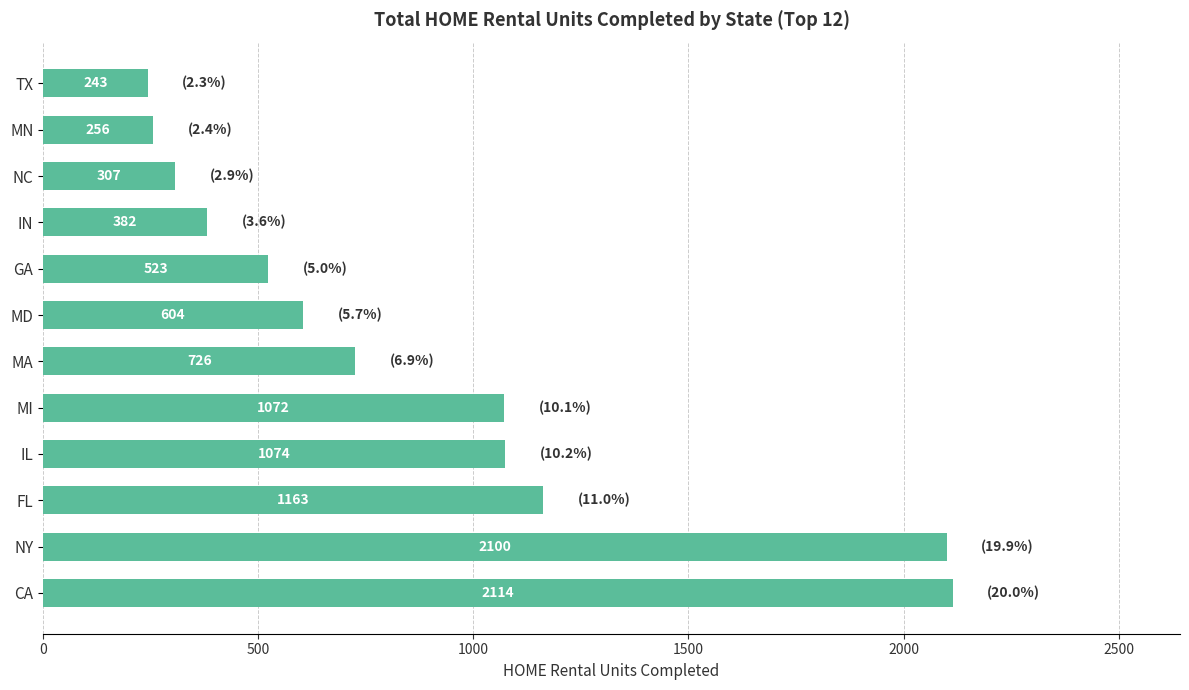

Rank the categories by value from highest to lowest.

CA, NY, FL, IL, MI, MA, MD, GA, IN, NC, MN, TX